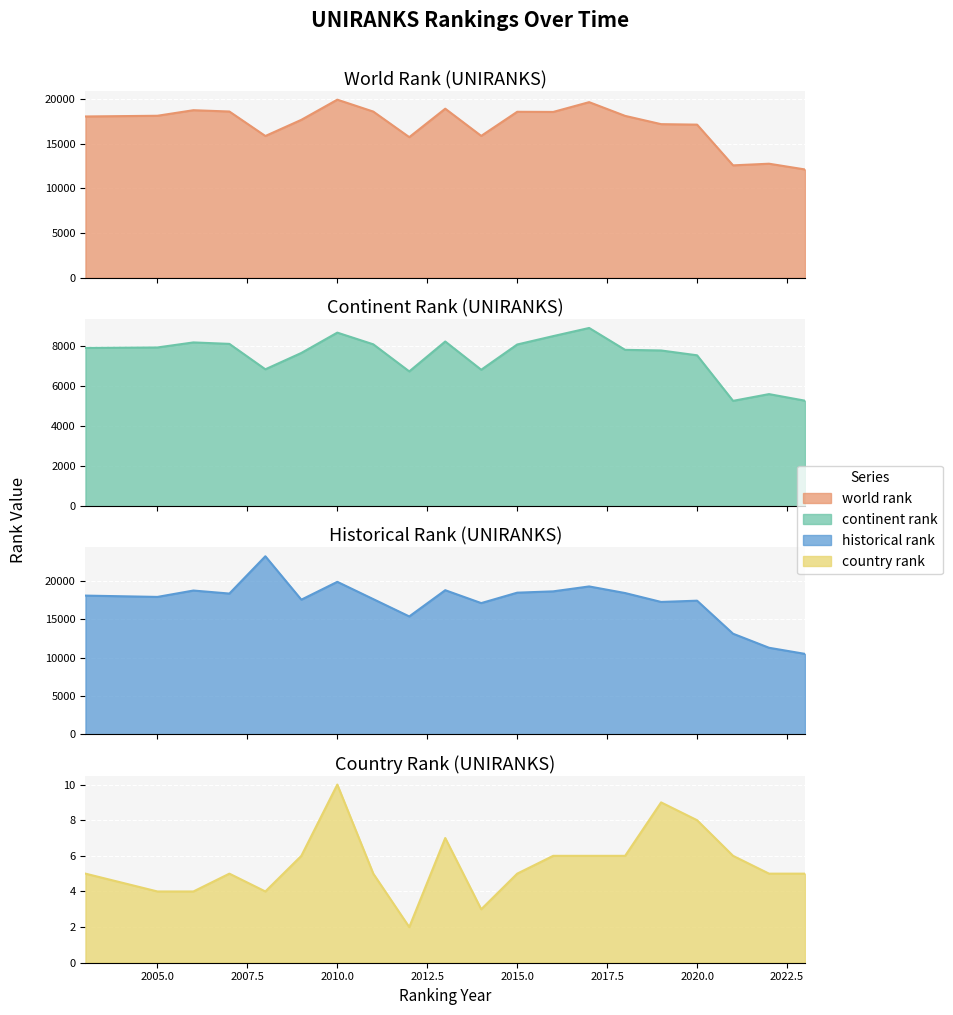

True or false: country rank and continent rank cross at least once.

False